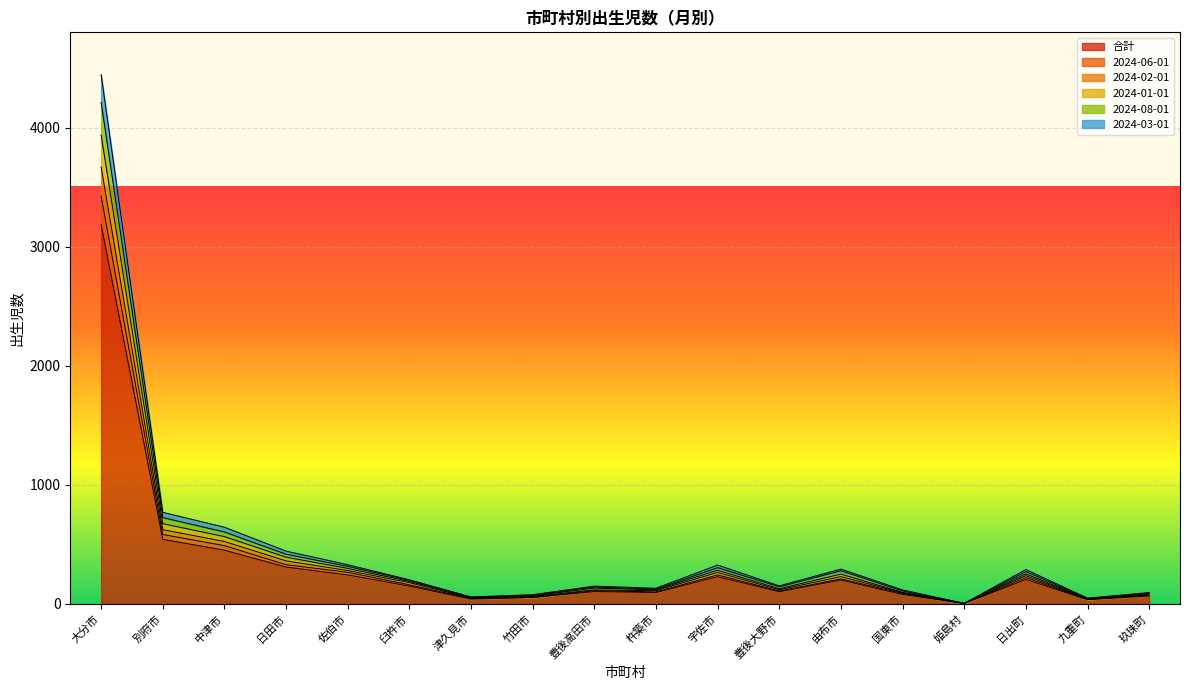

What is the difference between the highest and lowest values at 日出町?

83